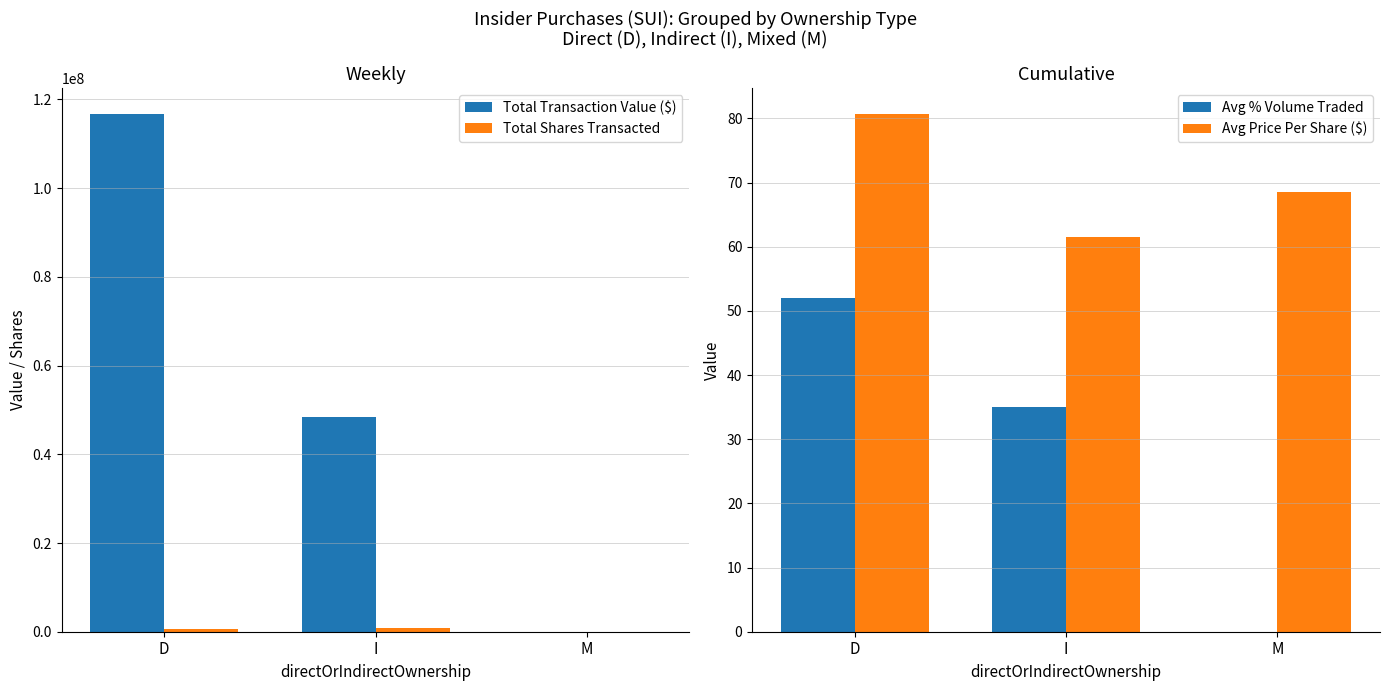

At which category is the sum across all series the highest?

D